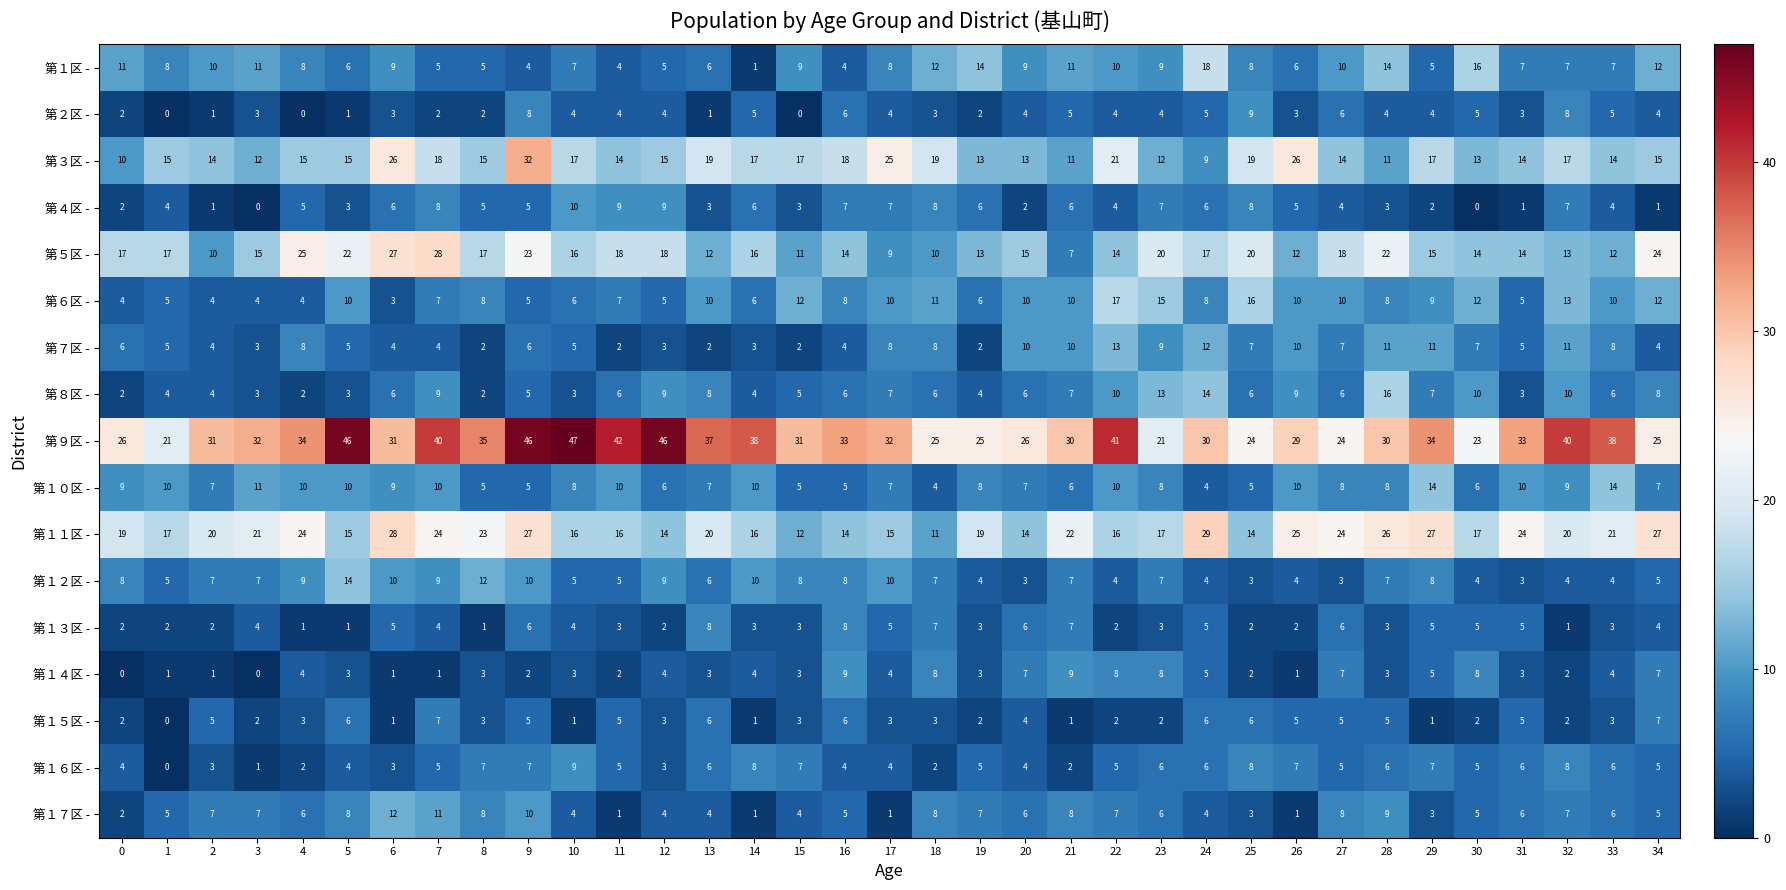

Read the 第１７区 - value at 8.

8